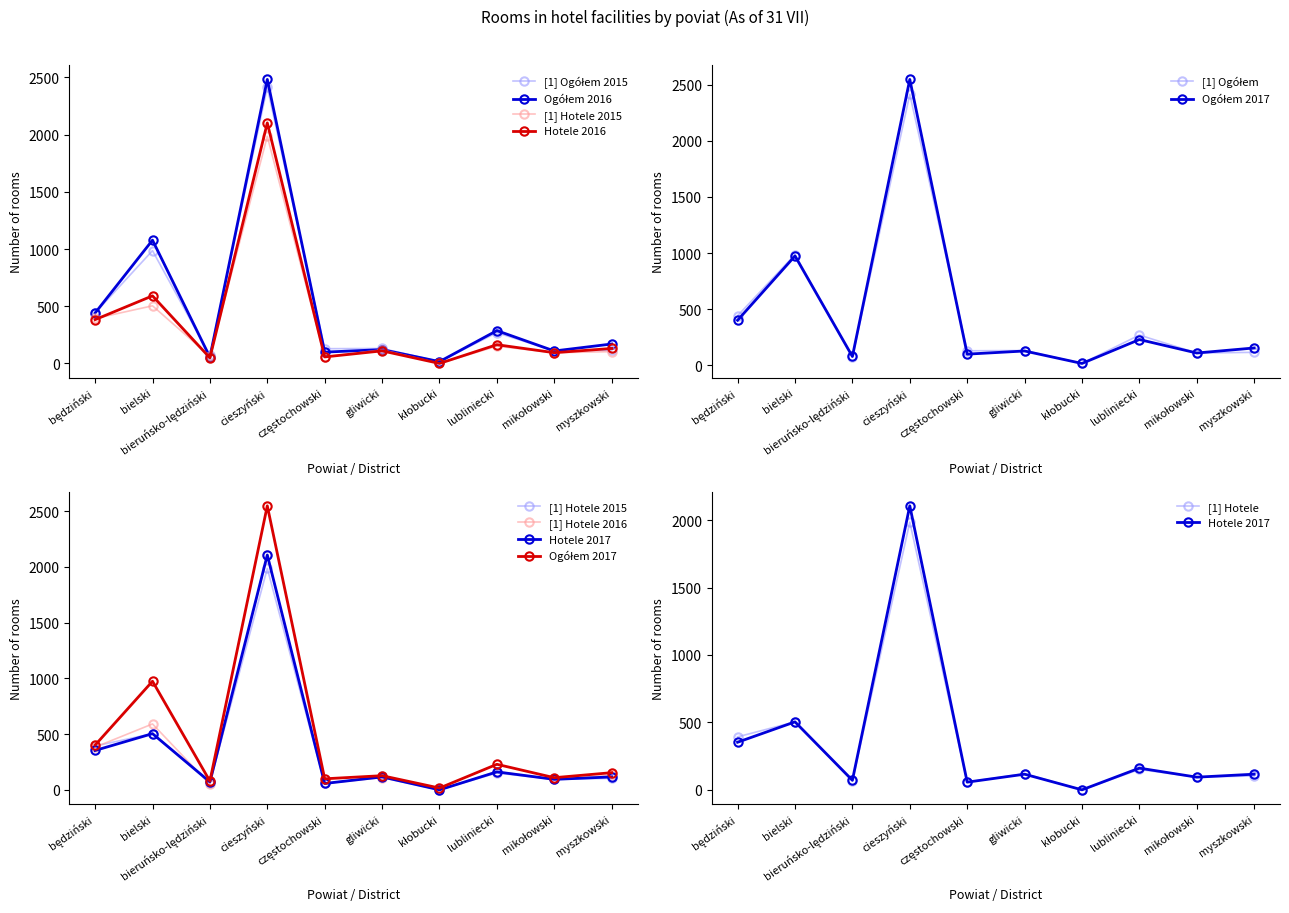

True or false: Ogółem 2017 has more than 2 interior local peaks.

True